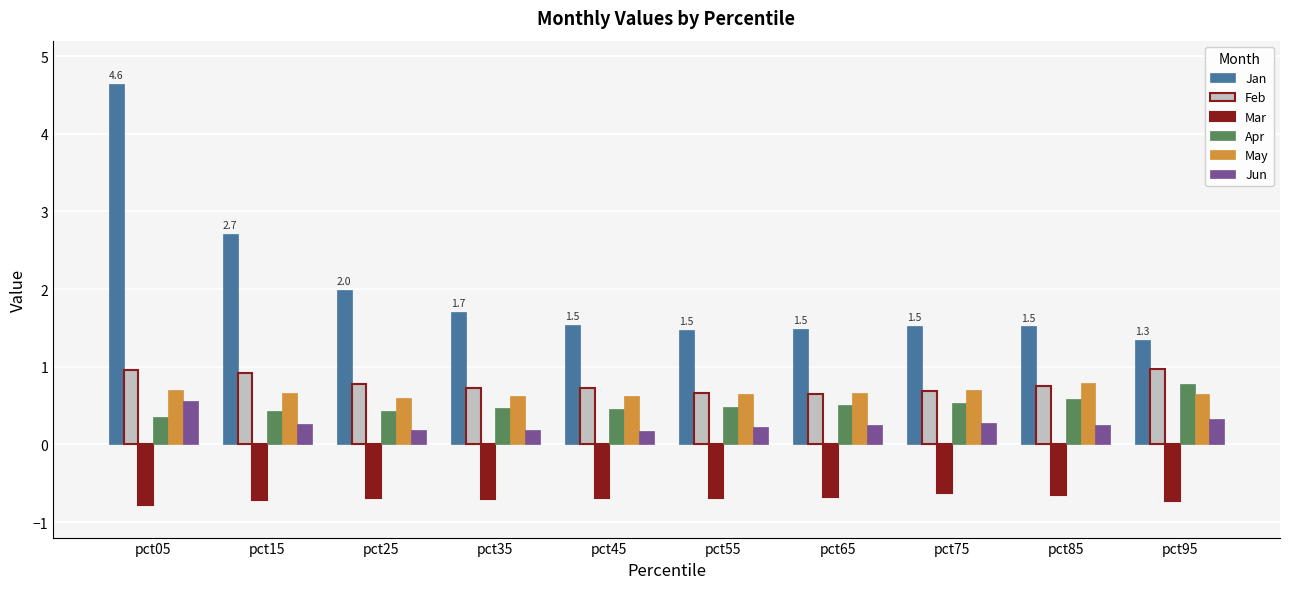

Count the number of data series in this chart.

6